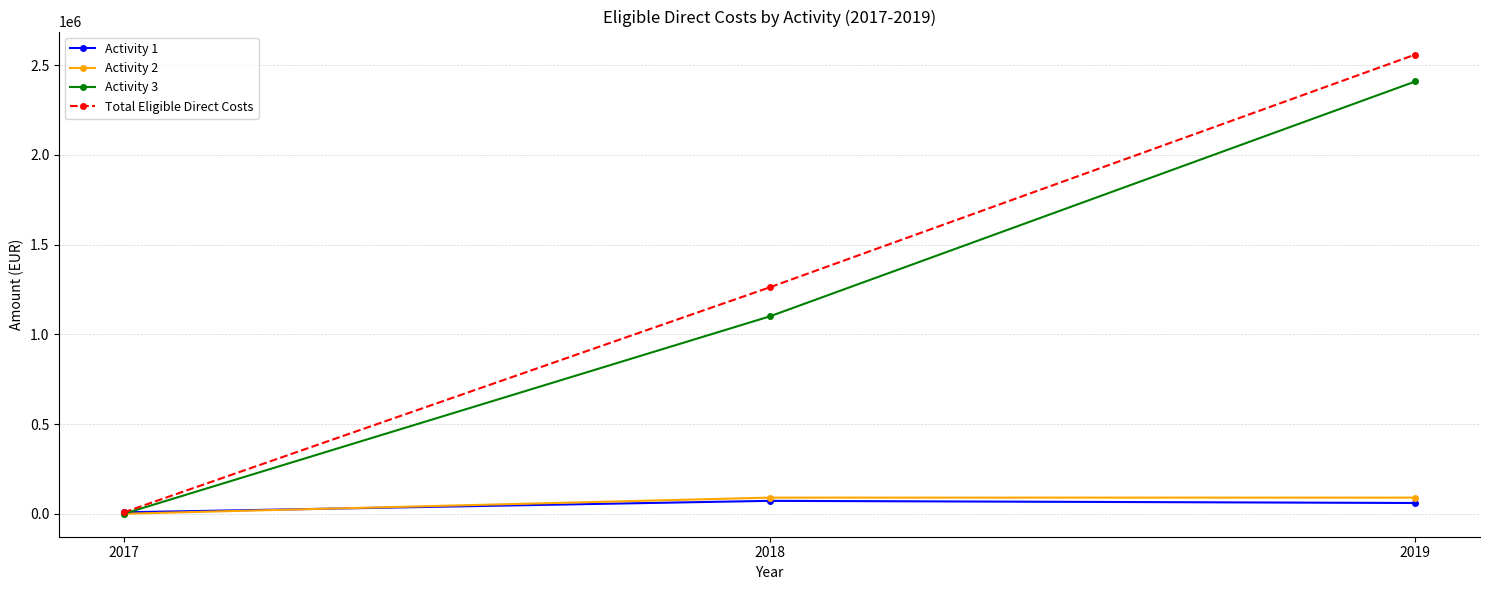

Rank the categories by Total Eligible Direct Costs value from lowest to highest.

2017, 2018, 2019